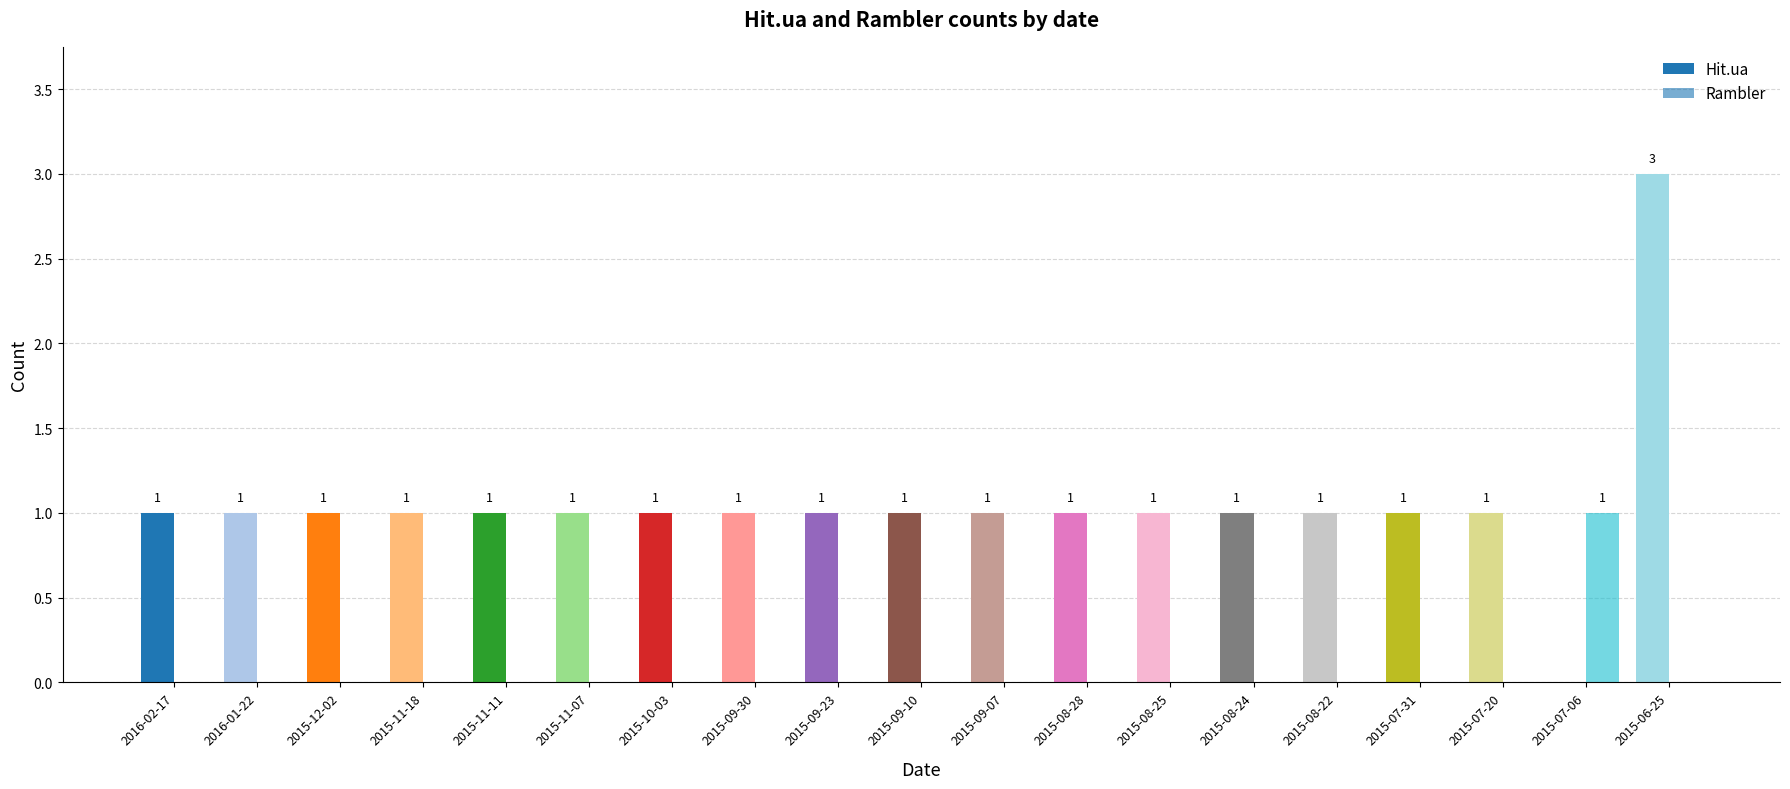

Rank the categories by Rambler value from highest to lowest.

2015-07-06, 2016-02-17, 2016-01-22, 2015-12-02, 2015-11-18, 2015-11-11, 2015-11-07, 2015-10-03, 2015-09-30, 2015-09-23, 2015-09-10, 2015-09-07, 2015-08-28, 2015-08-25, 2015-08-24, 2015-08-22, 2015-07-31, 2015-07-20, 2015-06-25